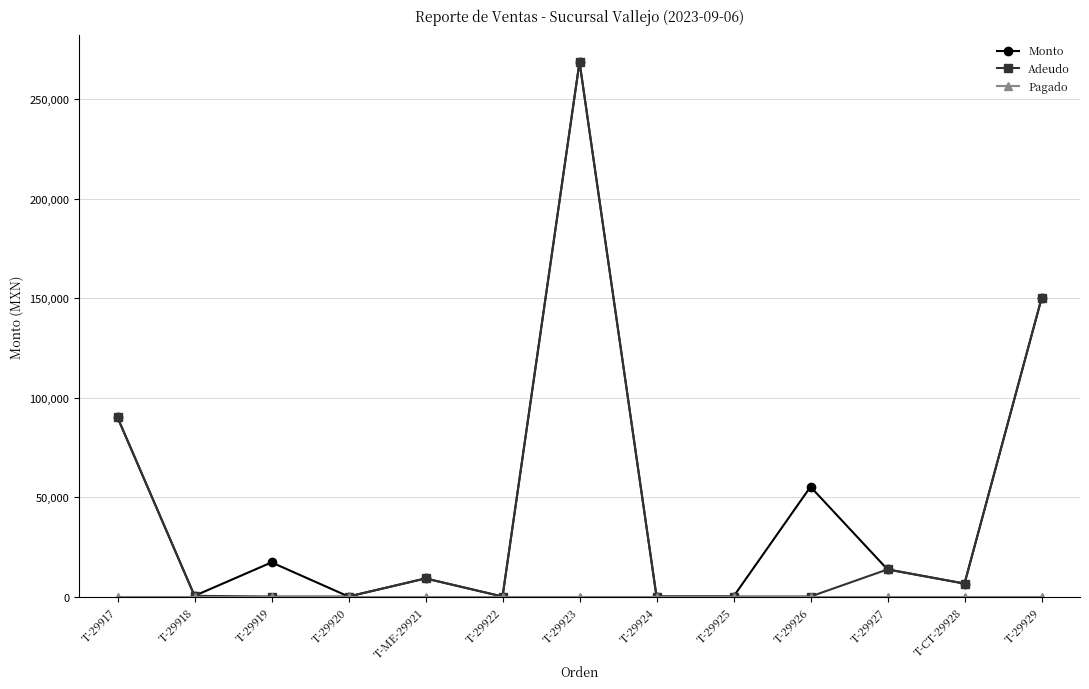

What position from the left is T-29924?

8